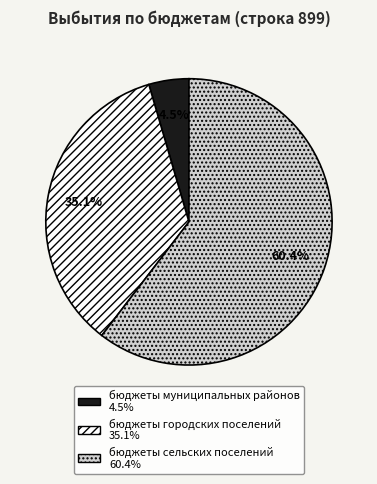

To the nearest percent, what is the difference between the largest and smallest slice percentages?

56%